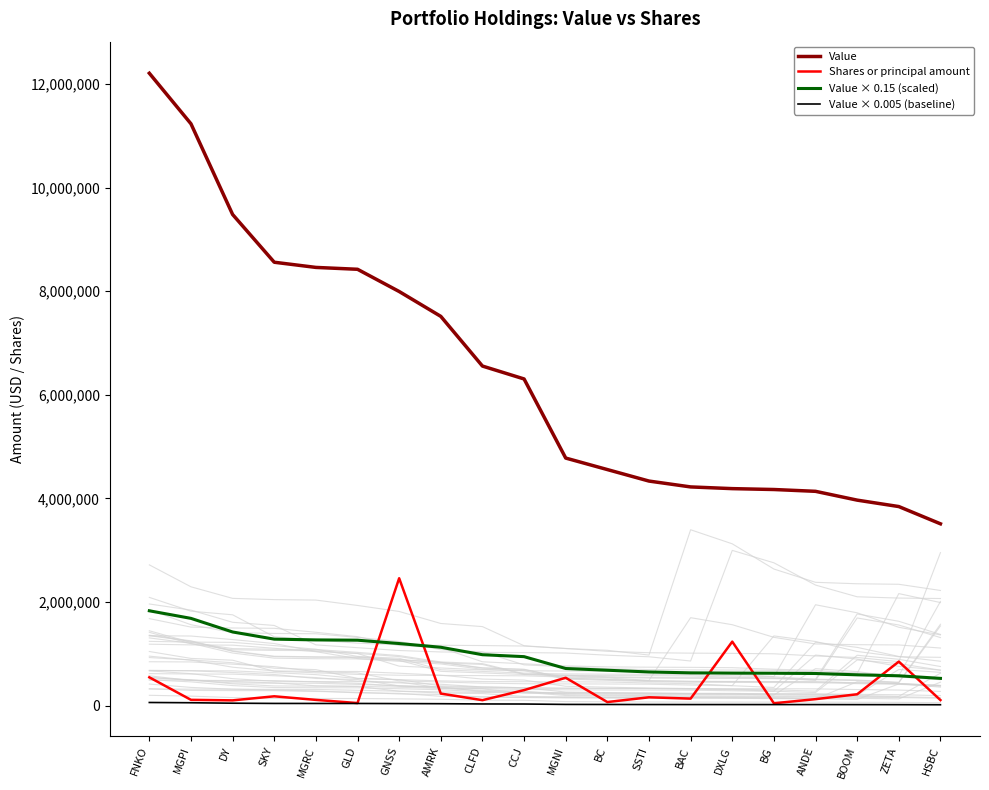

The Shares or principal amount series shows 546900 at FNKO. True or false?

True